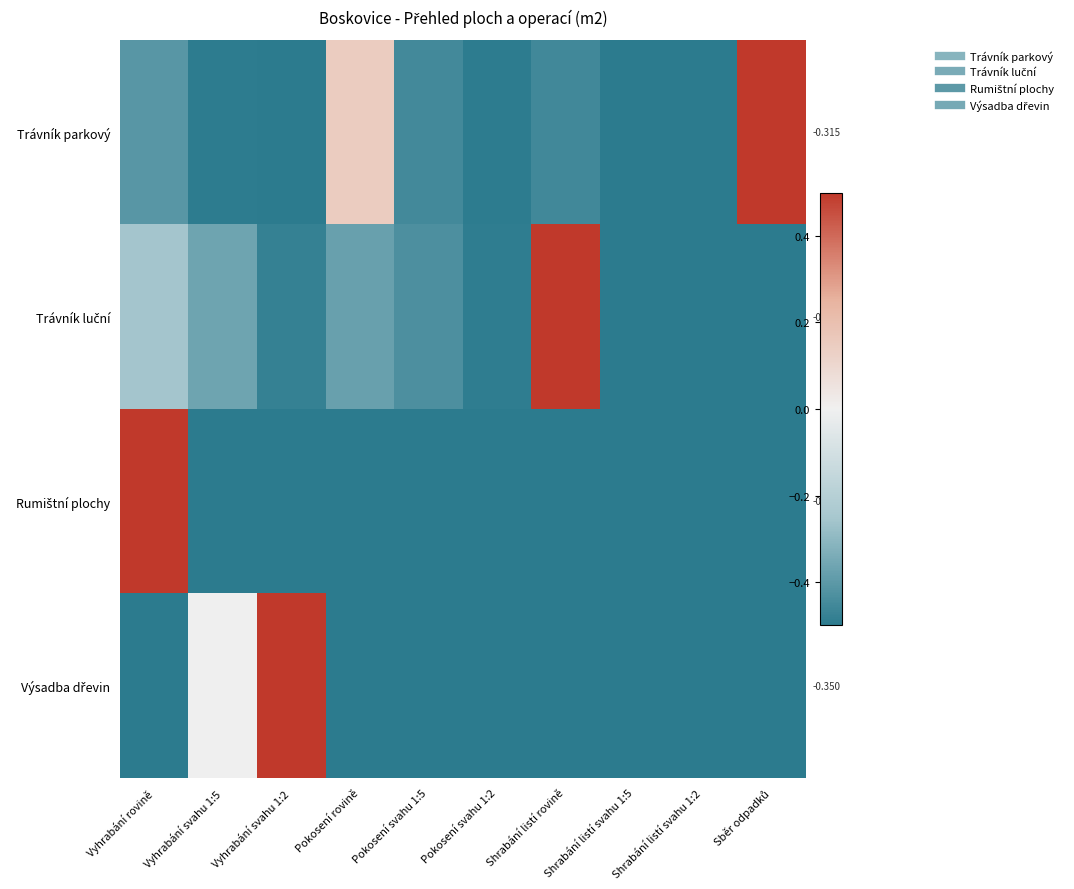

How many distinct data groups are displayed?

4